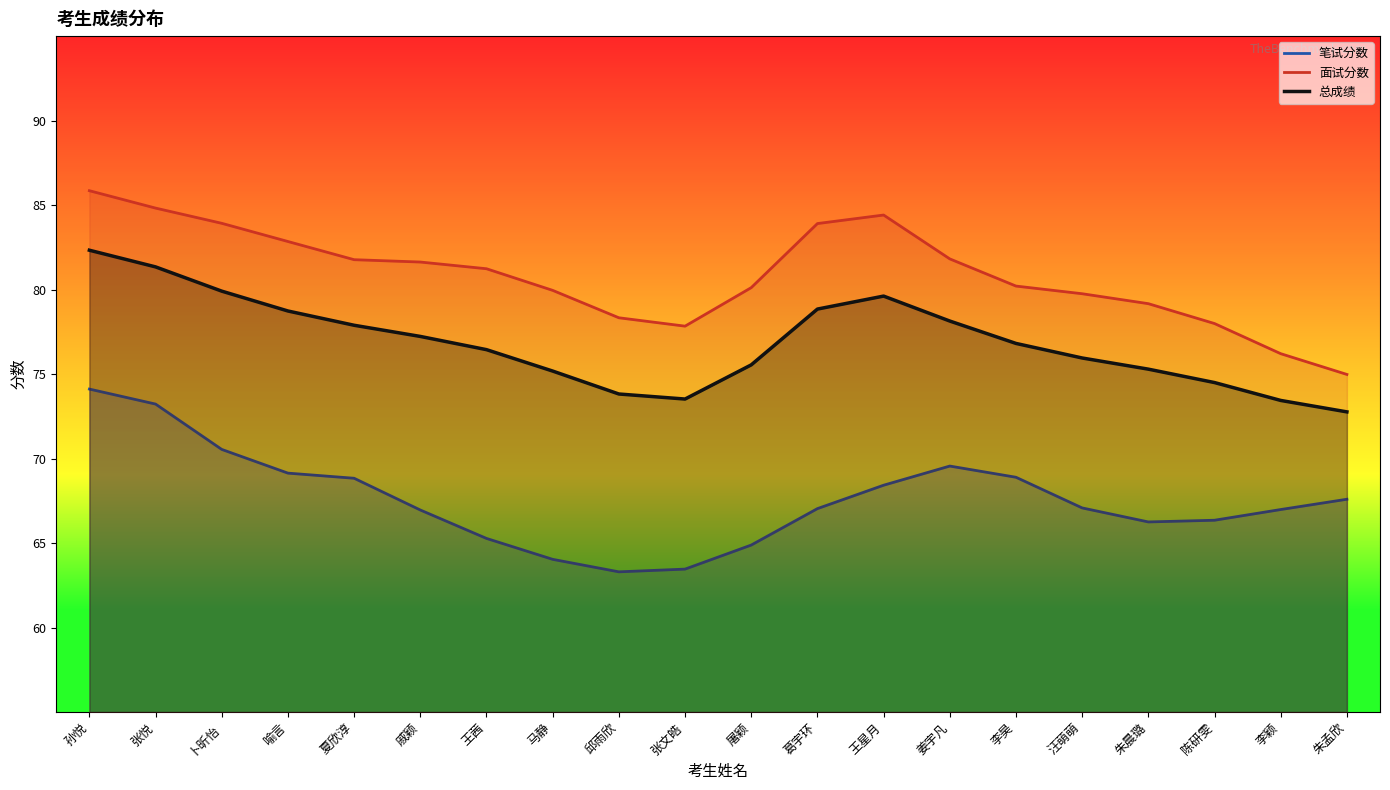

What is the total value across all series at 孙悦?

243.2